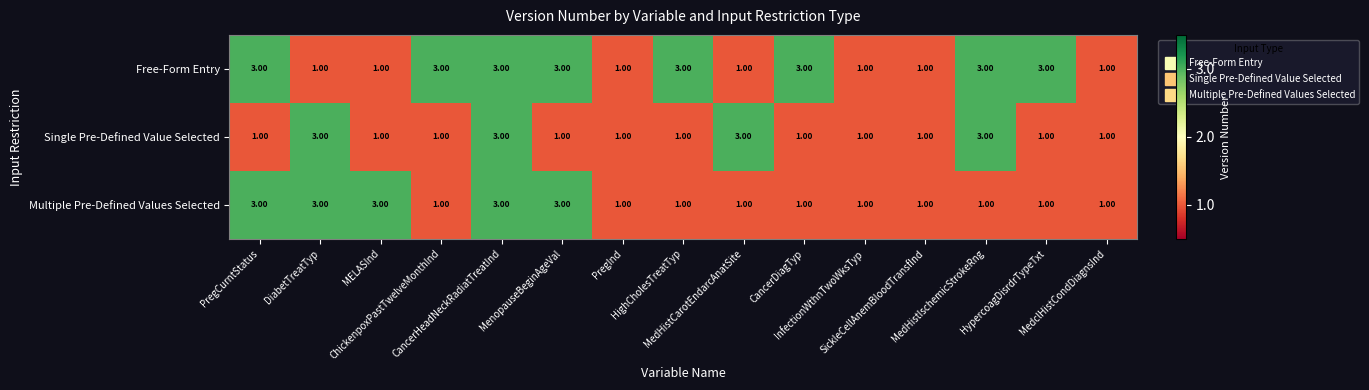

Count the number of categories in the chart.

15